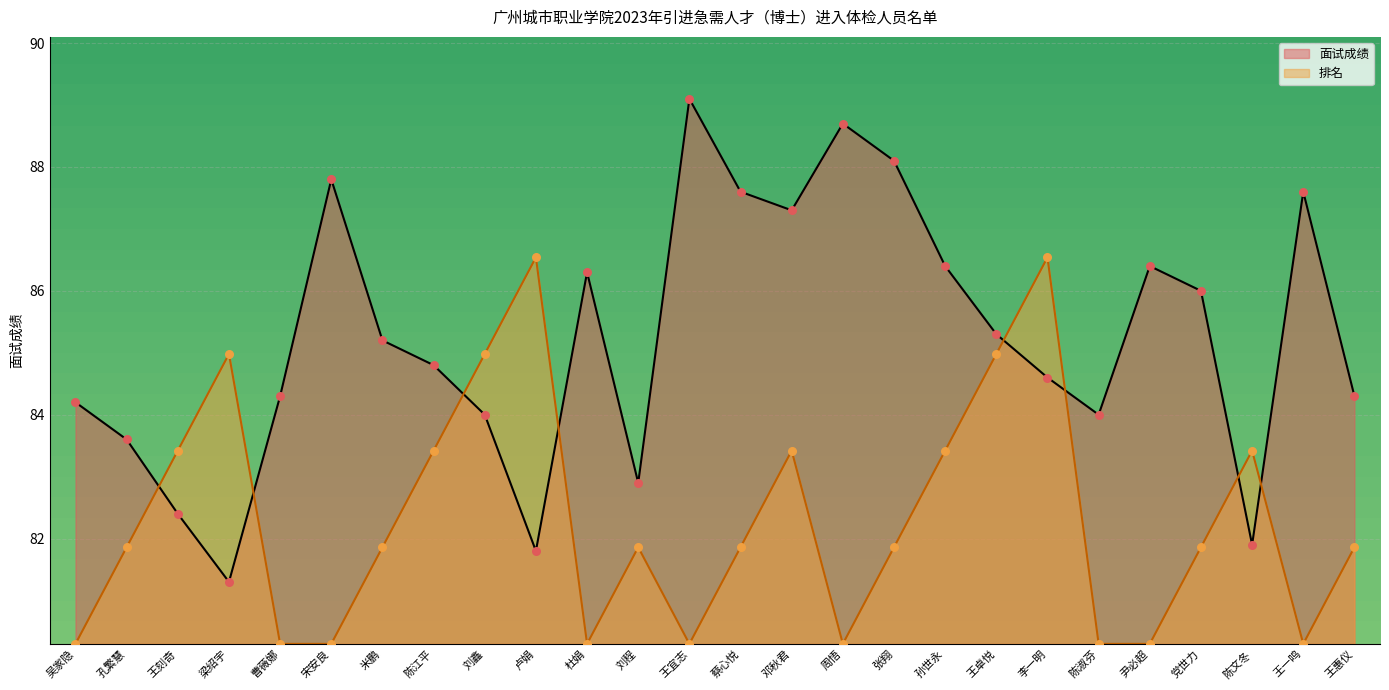

Which series contains the highest Y value?

面试成绩